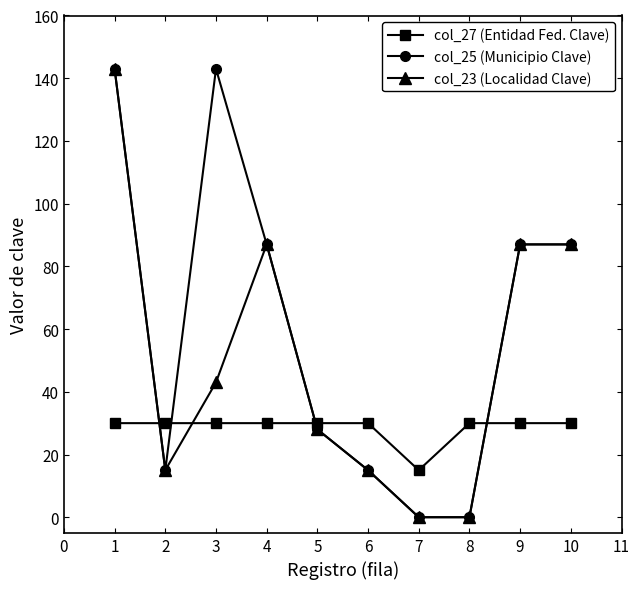

True or false: col_23 (Localidad Clave) has more than 0 interior local peaks.

True